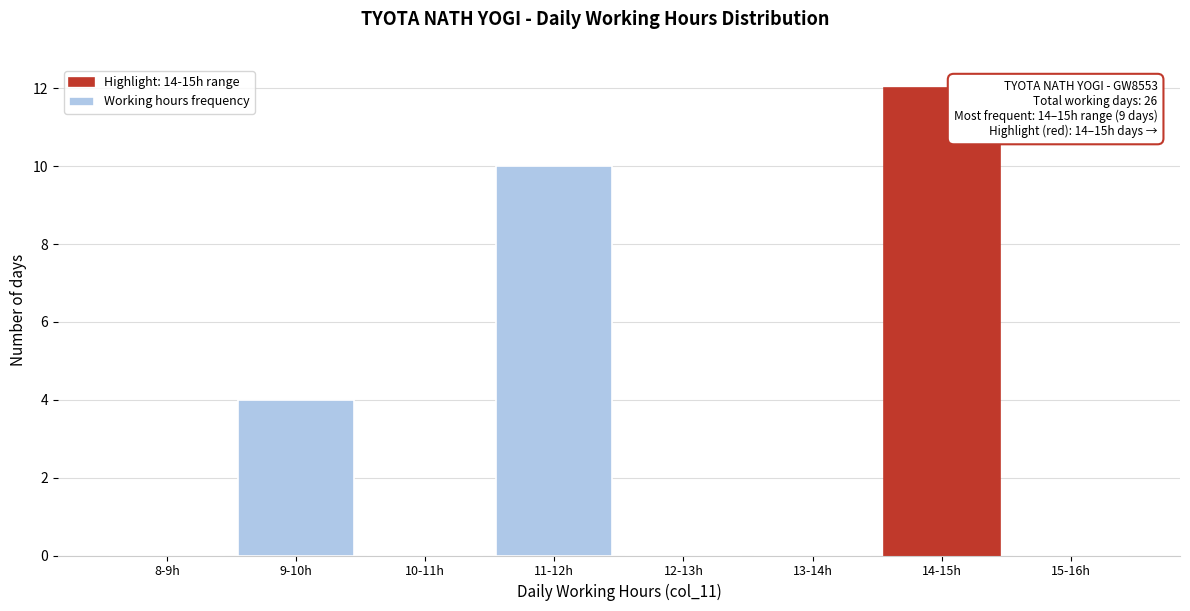

Reading left to right, list all the values displayed in this chart.

8-9h=0	9-10h=4	10-11h=0	11-12h=10	12-13h=0	13-14h=0	14-15h=12	15-16h=0